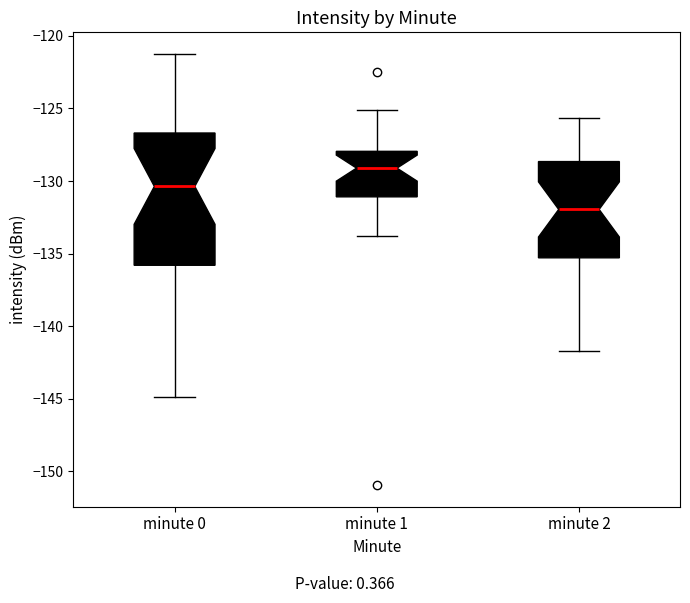

Which box's median line is the highest?

minute 1